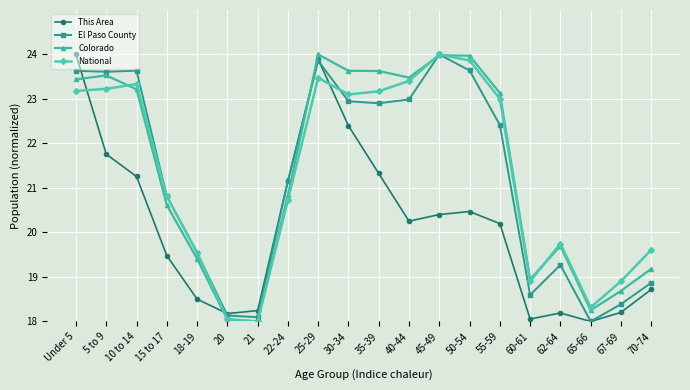

In National, how many points are lower than both neighbors (excluding endpoints)?

4